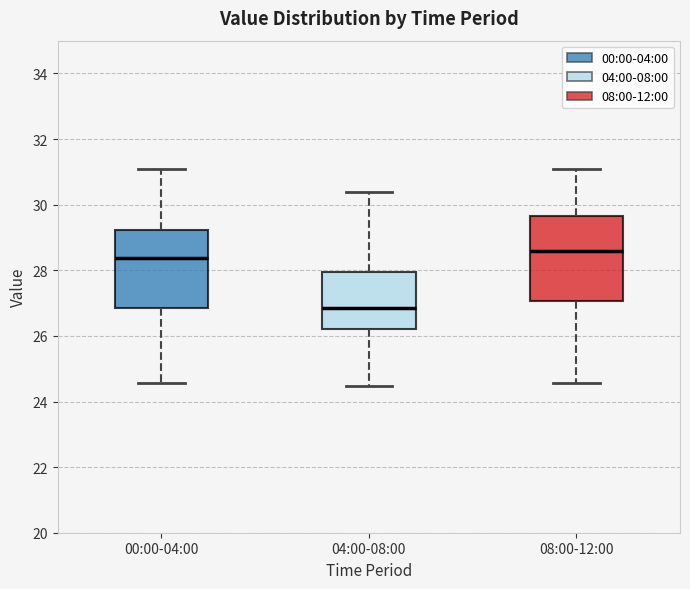

Where is the upper edge of the box for 00:00-04:00 on the y-axis? The values are not printed on the chart, so give them approximately, as read against the axis.

29.2